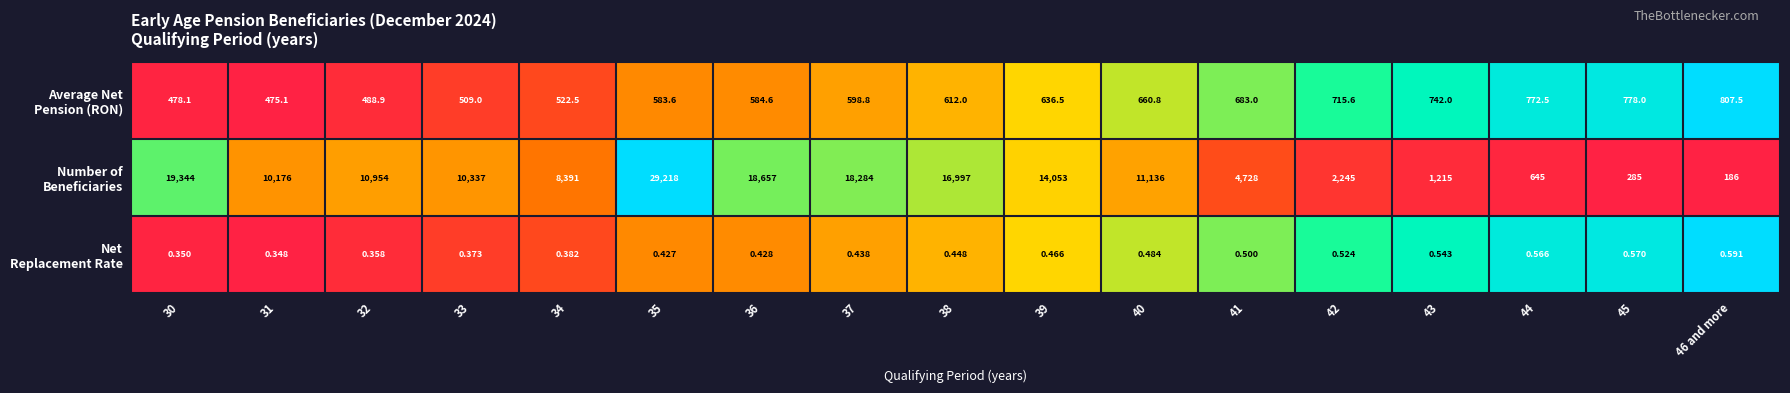

At which category is the sum across all series the highest?

35